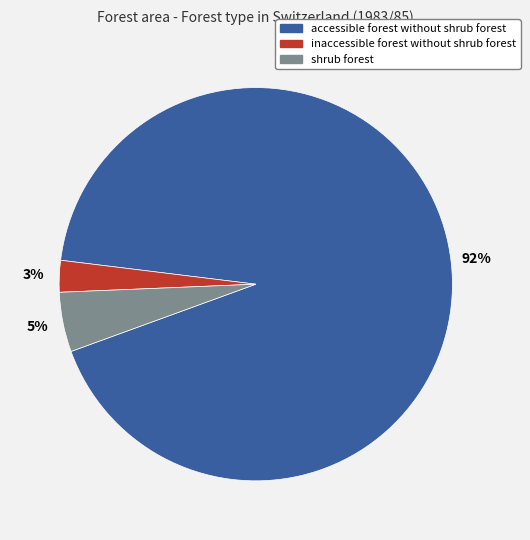

To the nearest percent, what is the difference between the inaccessible forest without shrub forest and shrub forest slice percentages?

2%